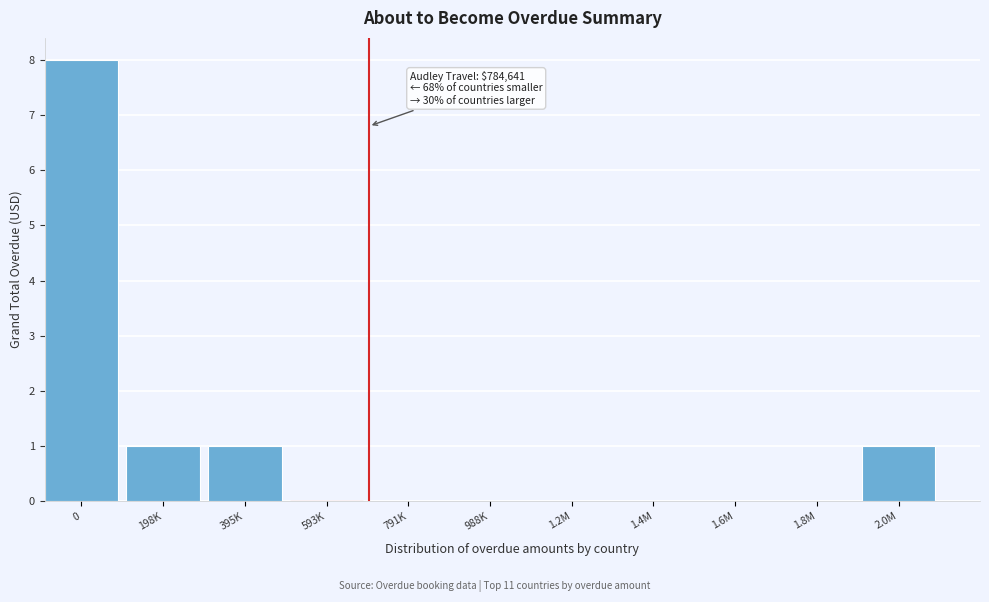

Reading left to right, list all the values displayed in this chart.

0=8	198K=1	395K=1	593K=0	791K=0	988K=0	1.2M=0	1.4M=0	1.6M=0	1.8M=0	2.0M=1